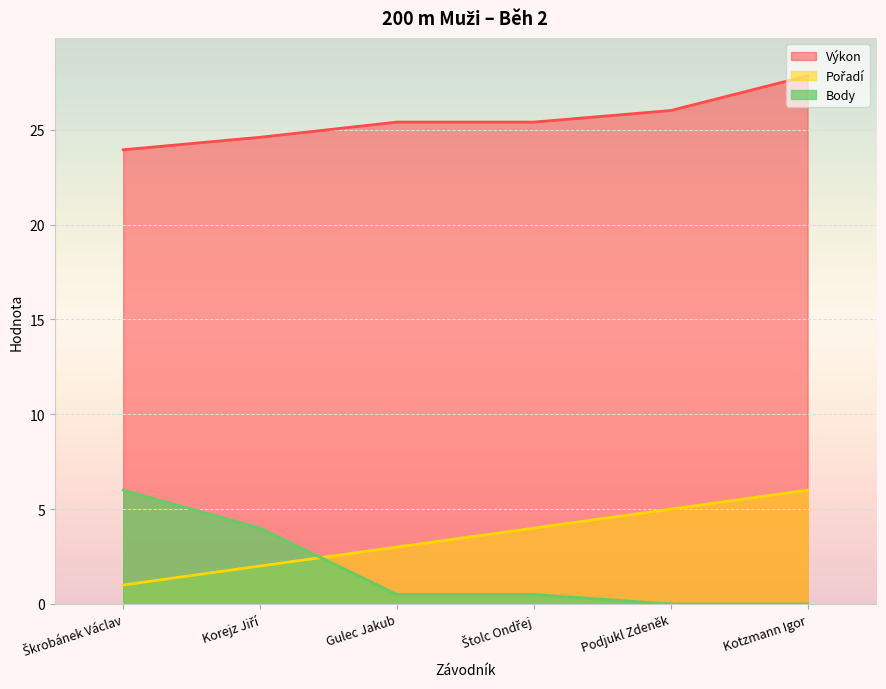

Rank the series by their maximum value, from highest to lowest.

Výkon, Pořadí, Body